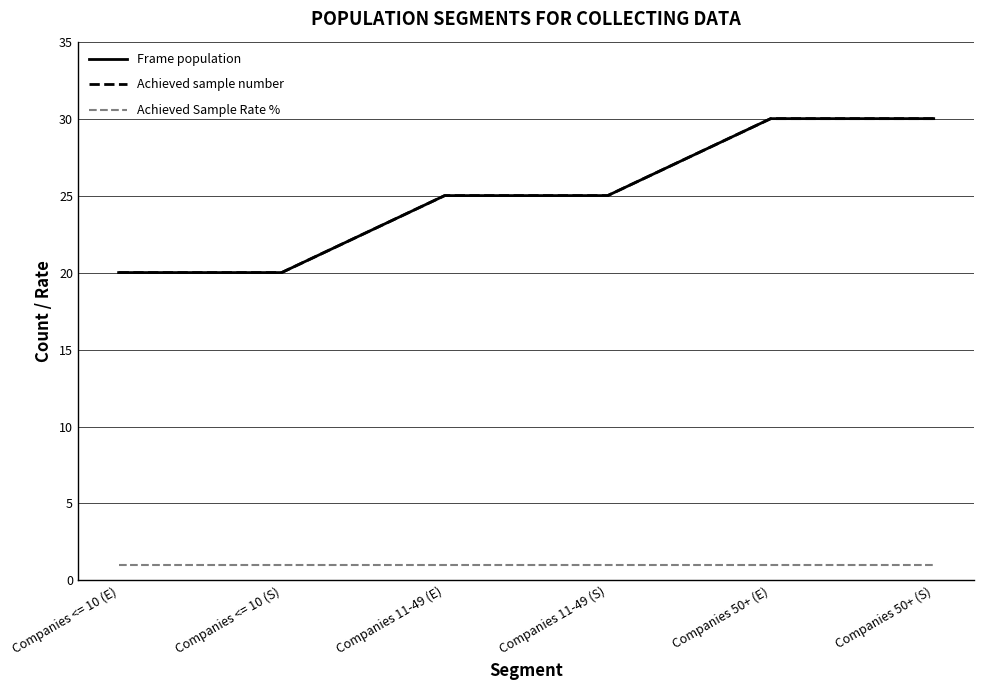

What is the sum of all Achieved Sample Rate % values?

6